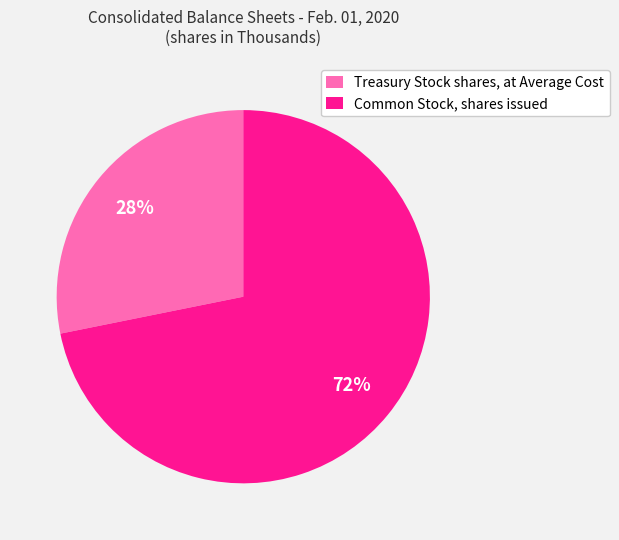

To the nearest percent, what is the difference between the Common Stock, shares issued and Treasury Stock shares, at Average Cost slice percentages?

44%